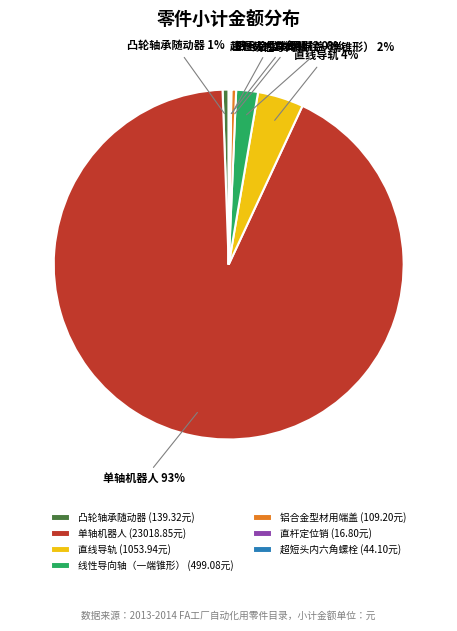

The 单轴机器人 slice represents 99% of the pie. True or false?

False